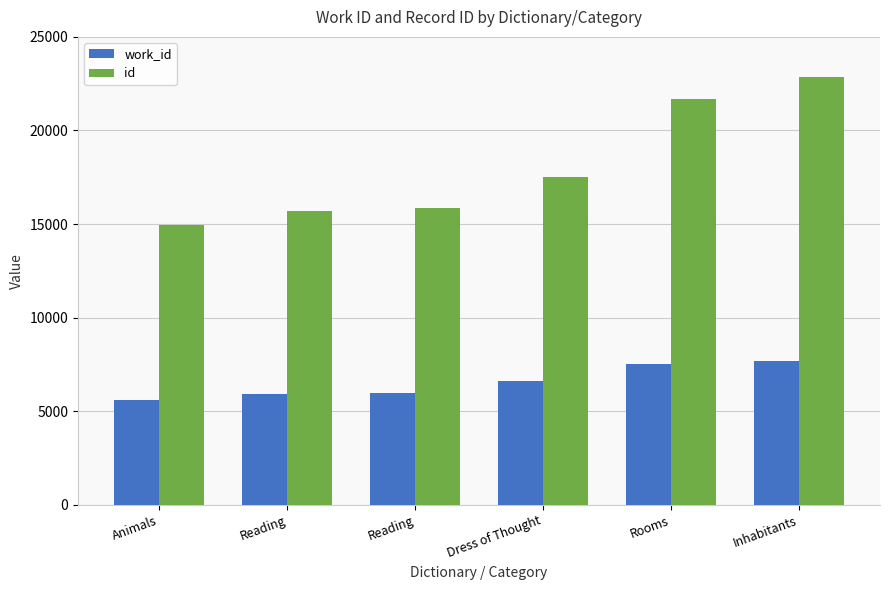

Count the number of data series in this chart.

2